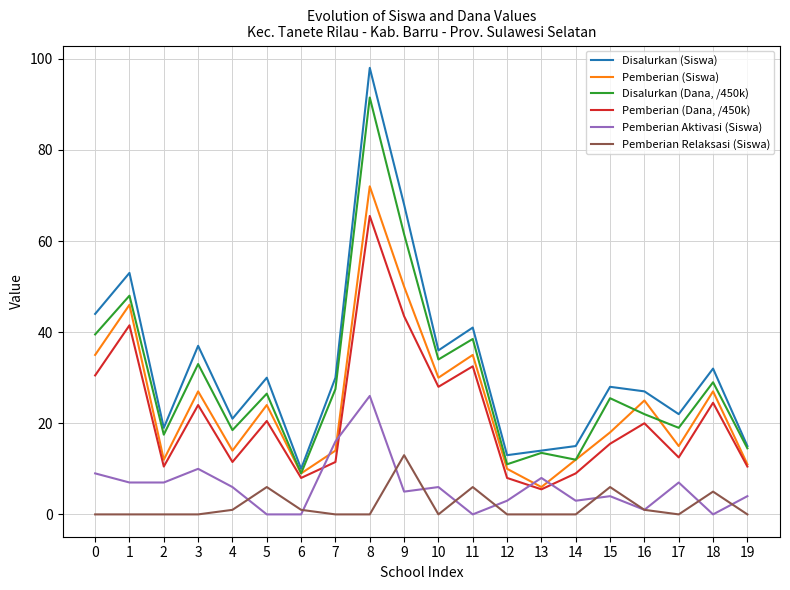

What is the total value across all series at 0?

158.0